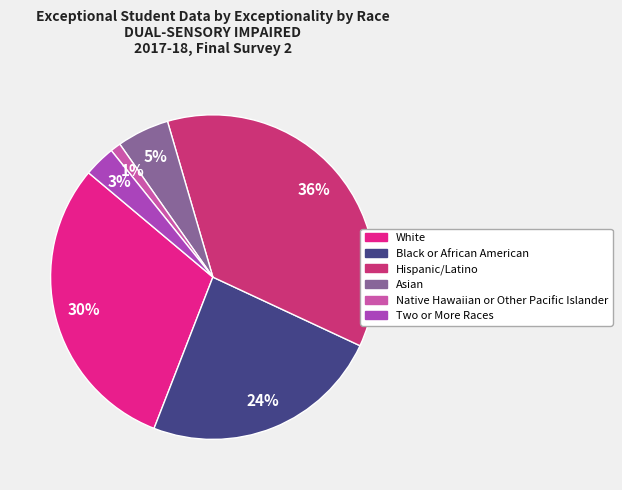

To the nearest percent, what is the difference between the largest and smallest slice percentages?

35%